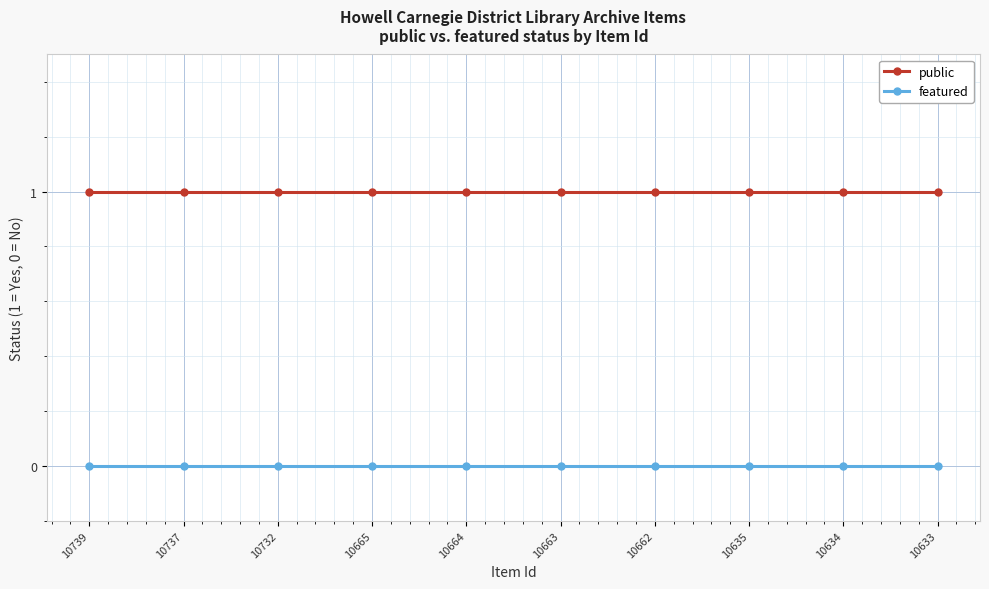

The value of public at 10739 is 0. True or false?

False